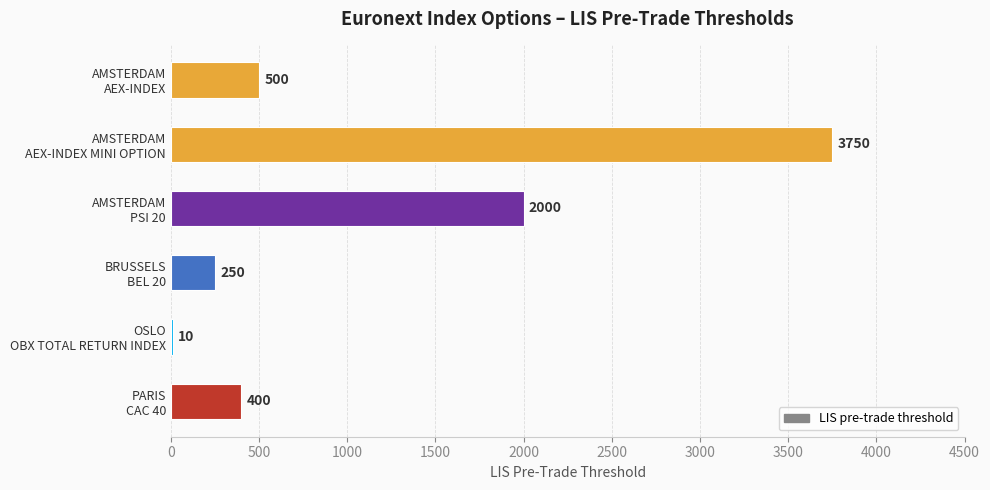

Are the bars horizontal?

Yes